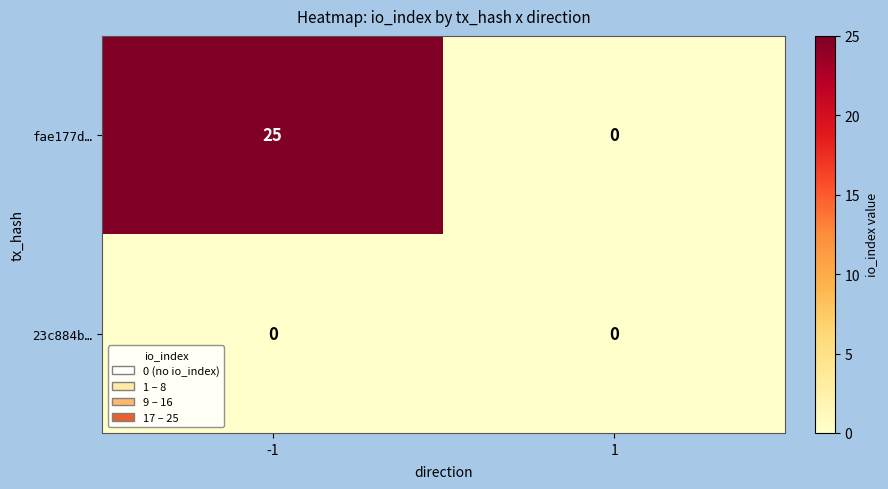

Reading right to left, extract all data points from this chart.

fae177d…: 0	25
23c884b…: 0	0